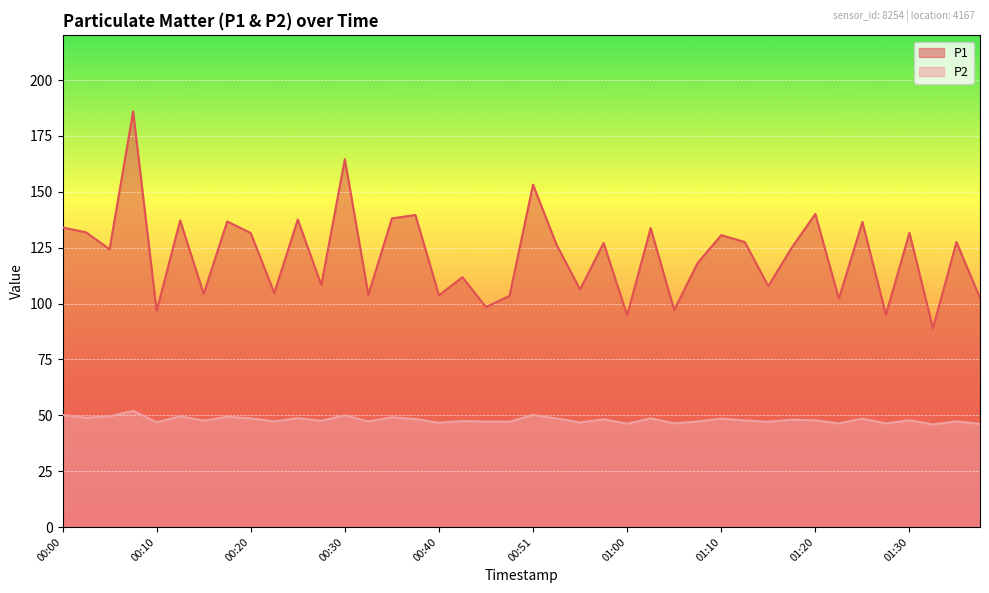

What are all the series names shown in the legend?

P1, P2